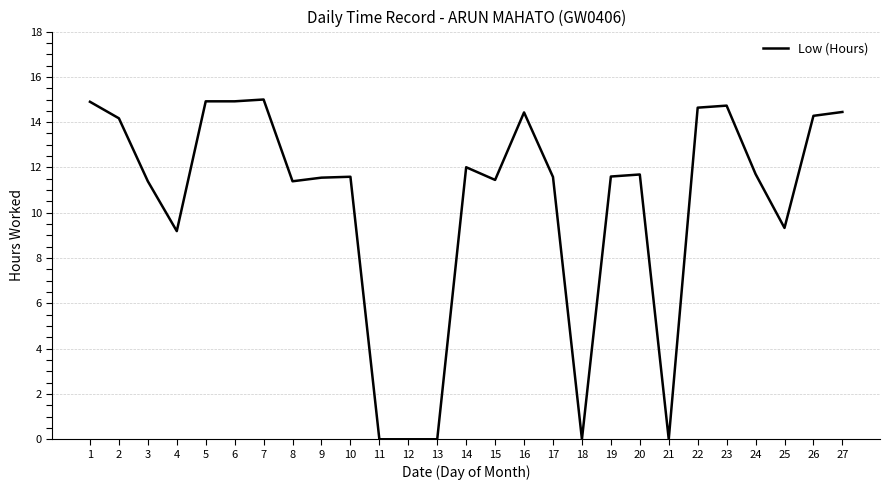

Where is the first local minimum?

4